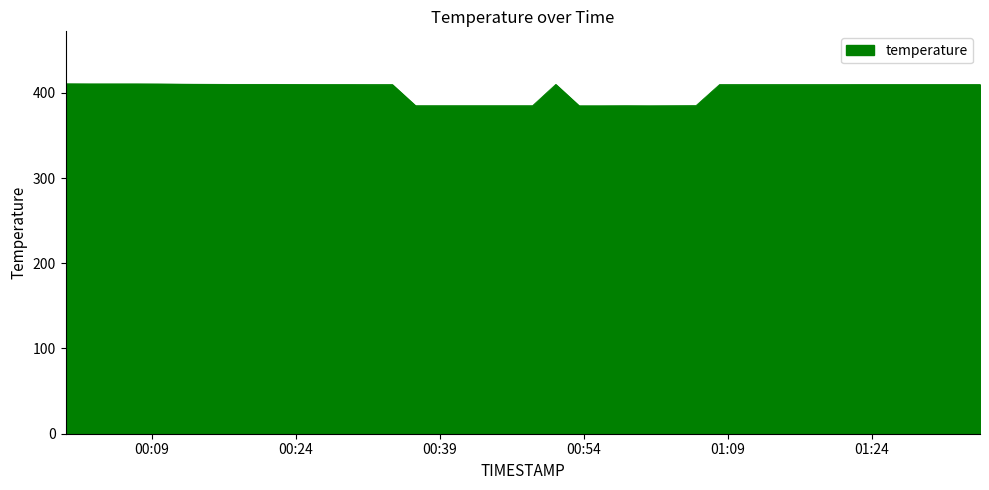

What is the difference between the maximum and minimum values?

25.8